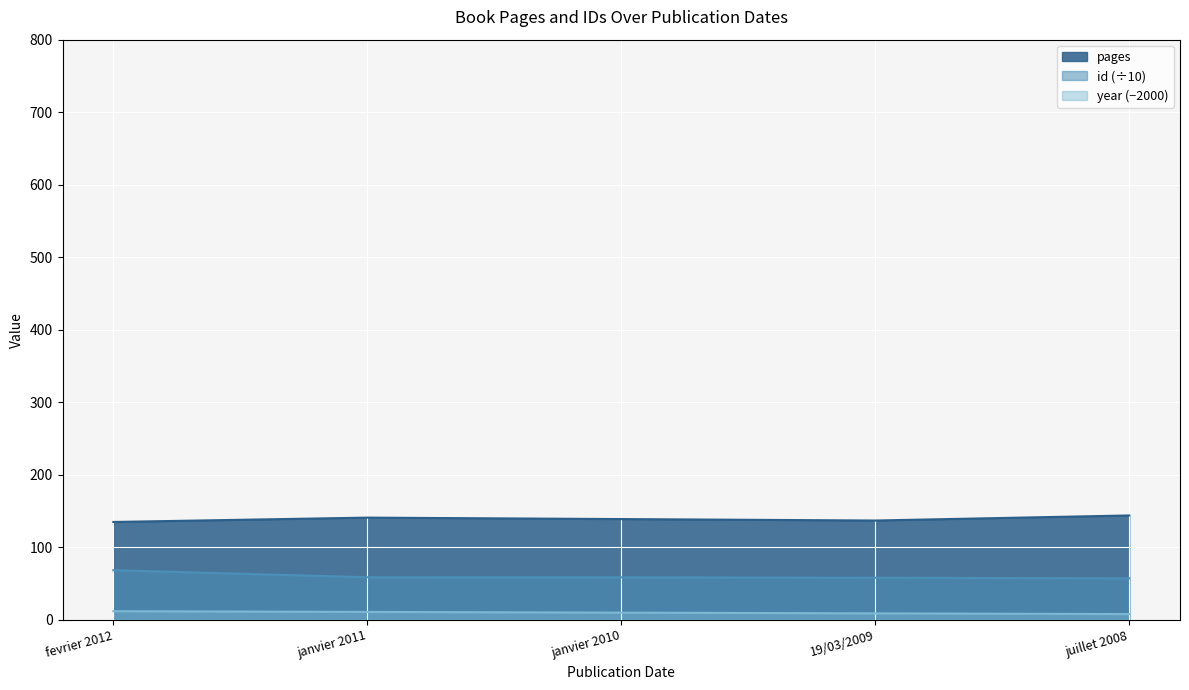

The year series shows 19.0 at janvier 2011. True or false?

False